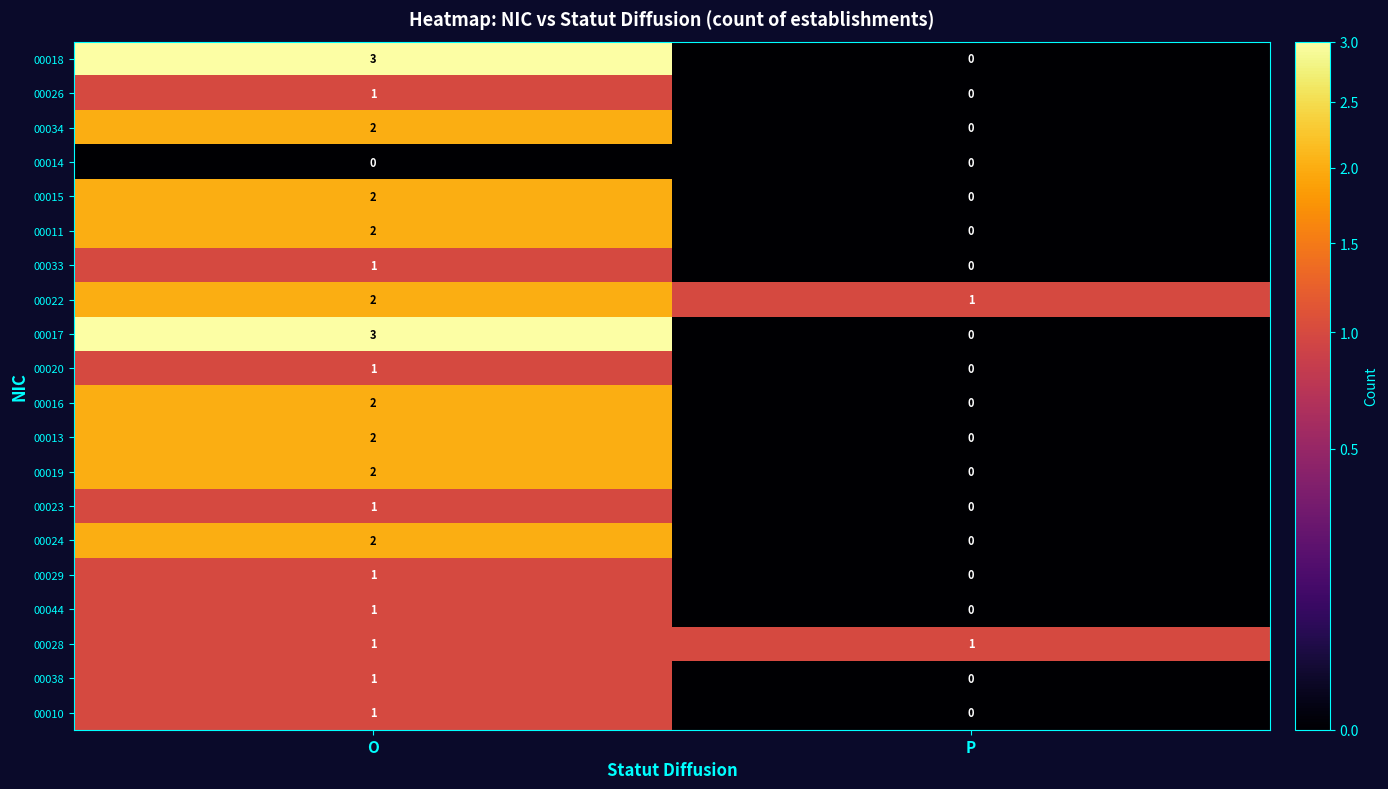

How many data points in 00013 are less than 2?

1